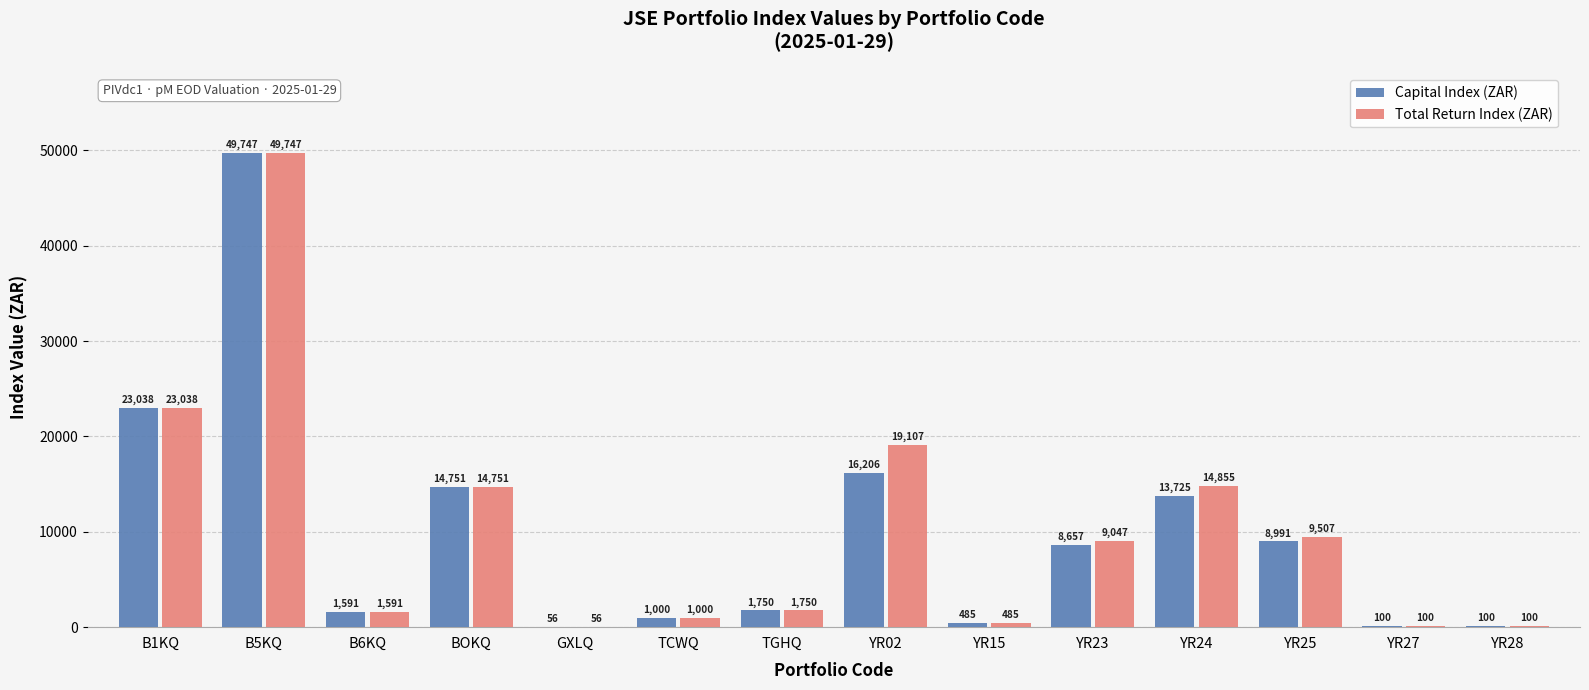

What is the maximum value for Capital Index (ZAR)?

49747.4